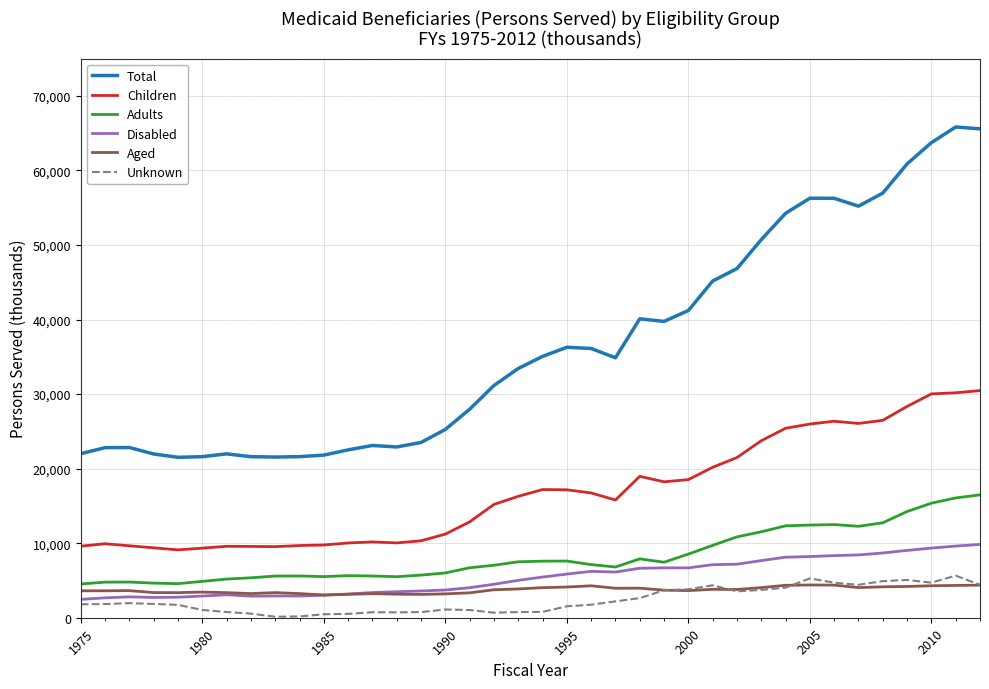

Which series has the largest total across all categories?

Total